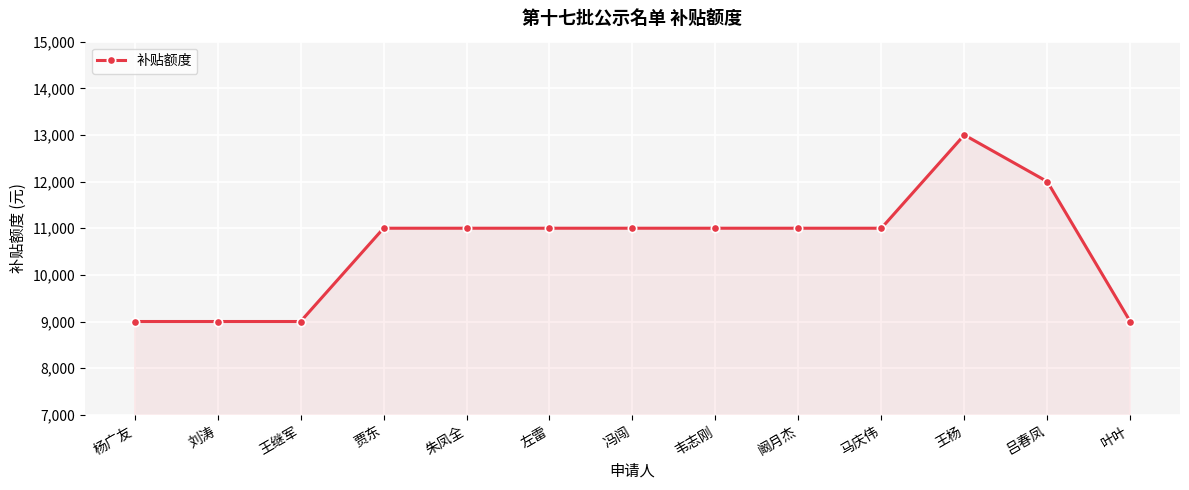

True or false: the data has more than 0 interior local peaks.

True